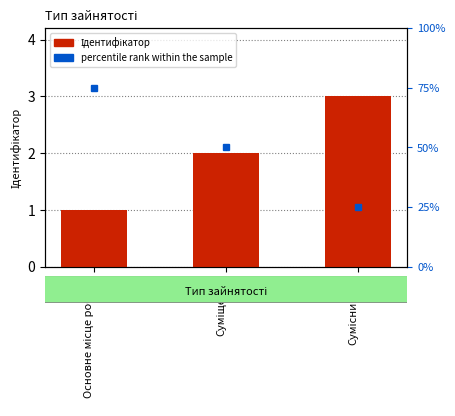

Is the value of percentile rank within the sample at Суміщення greater than the value of Ідентифікатор at Суміщення?

Yes